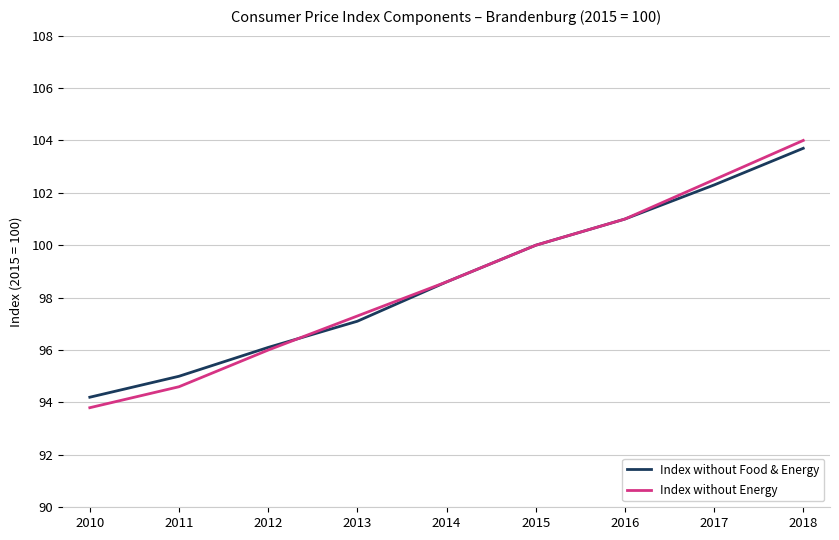

Reading right to left, transcribe all the data shown in this chart.

Index without Food & Energy: 2018=103.7	2017=102.3	2016=101.0	2015=100.0	2014=98.6	2013=97.1	2012=96.1	2011=95.0	2010=94.2
Index without Energy: 2018=104.0	2017=102.5	2016=101.0	2015=100.0	2014=98.6	2013=97.3	2012=96.0	2011=94.6	2010=93.8